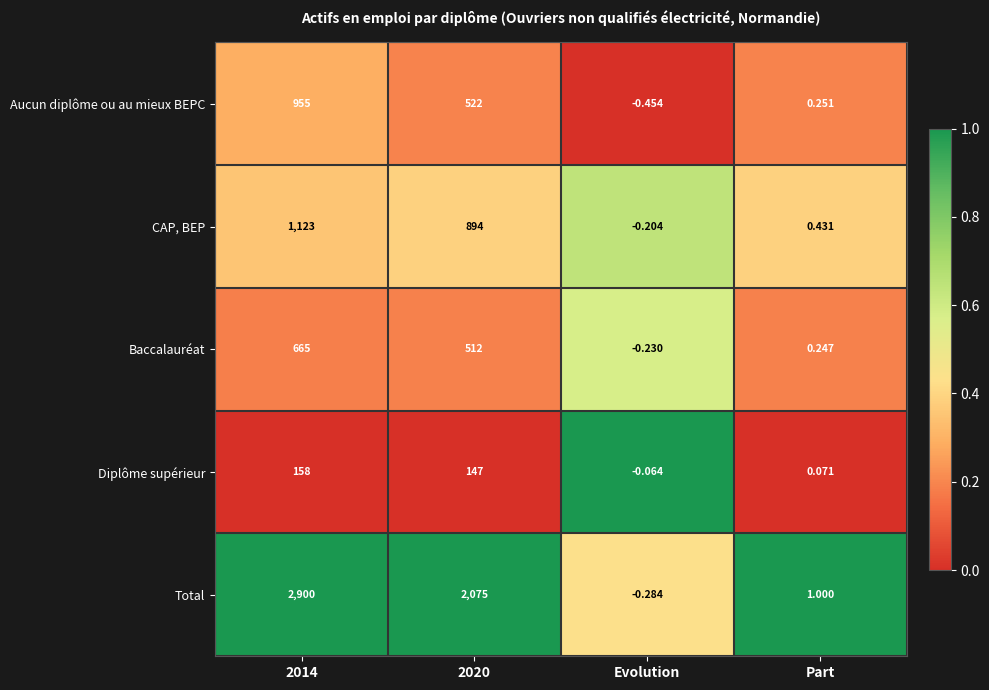

Is the value of Total at Evolution greater than the value of Aucun diplôme ou au mieux BEPC at Part?

No